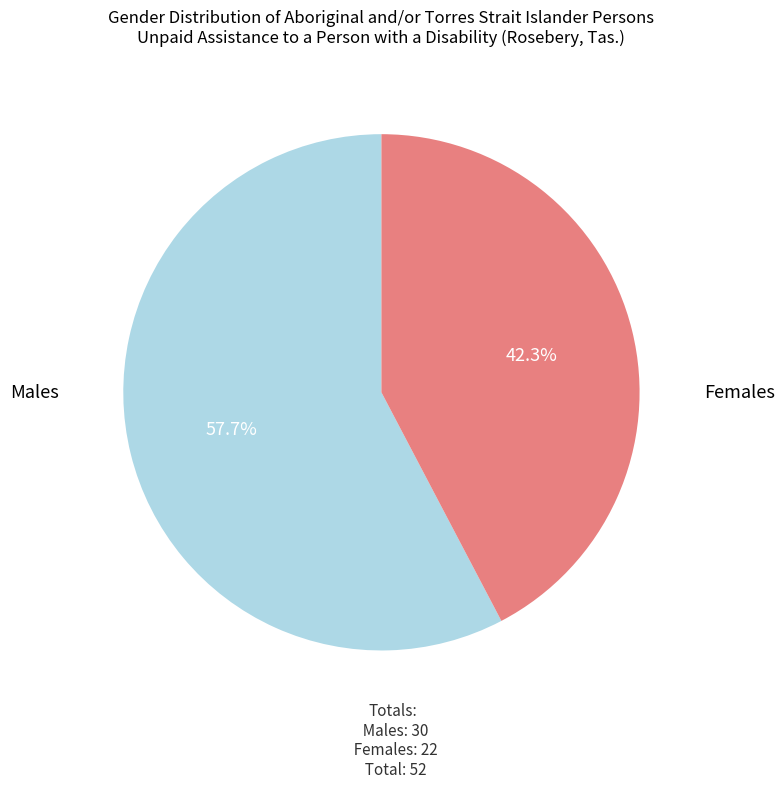

Does any single category account for the majority?

Yes